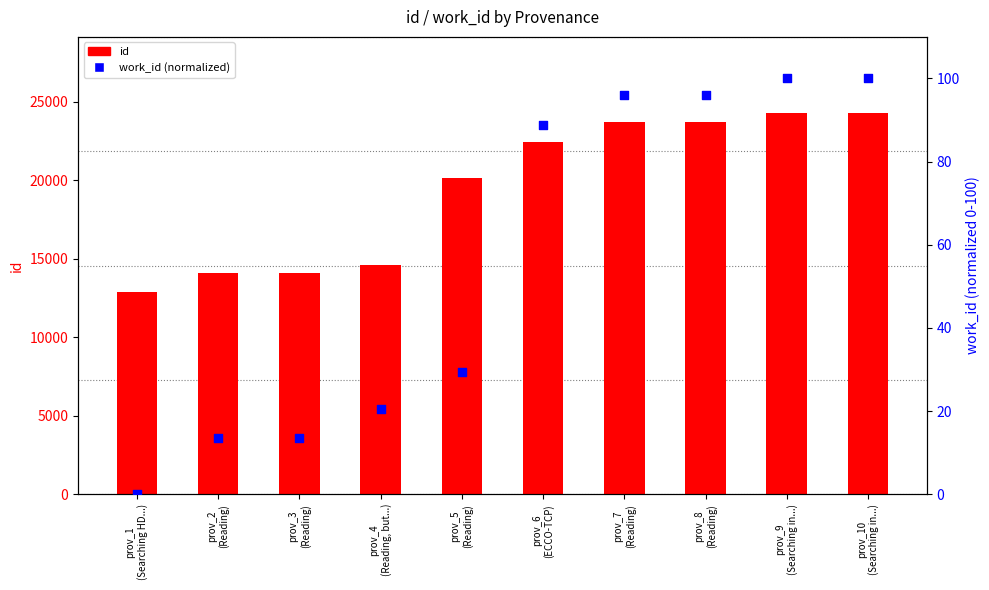

Which series has the largest total across all categories?

id (count)